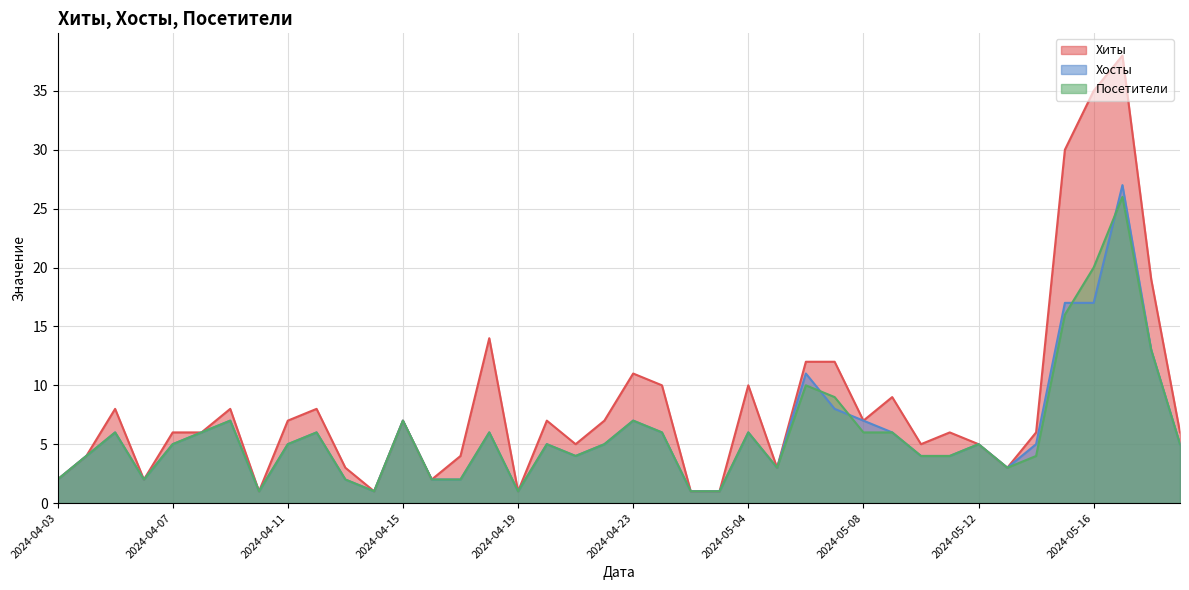

What are all the series names shown in the legend?

Хиты, Хосты, Посетители